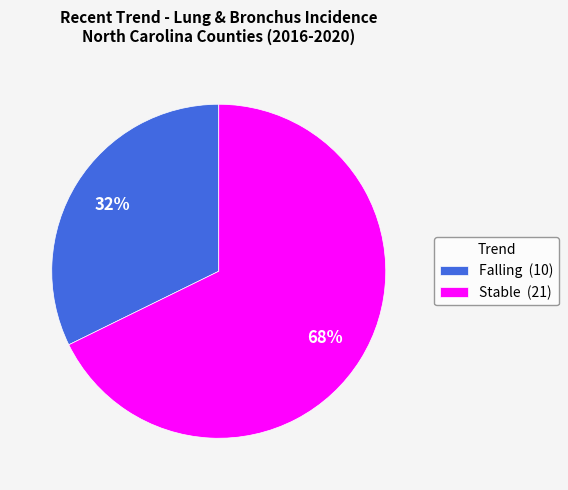

Do Stable (21) and Falling (10) together represent more than half of the pie?

Yes